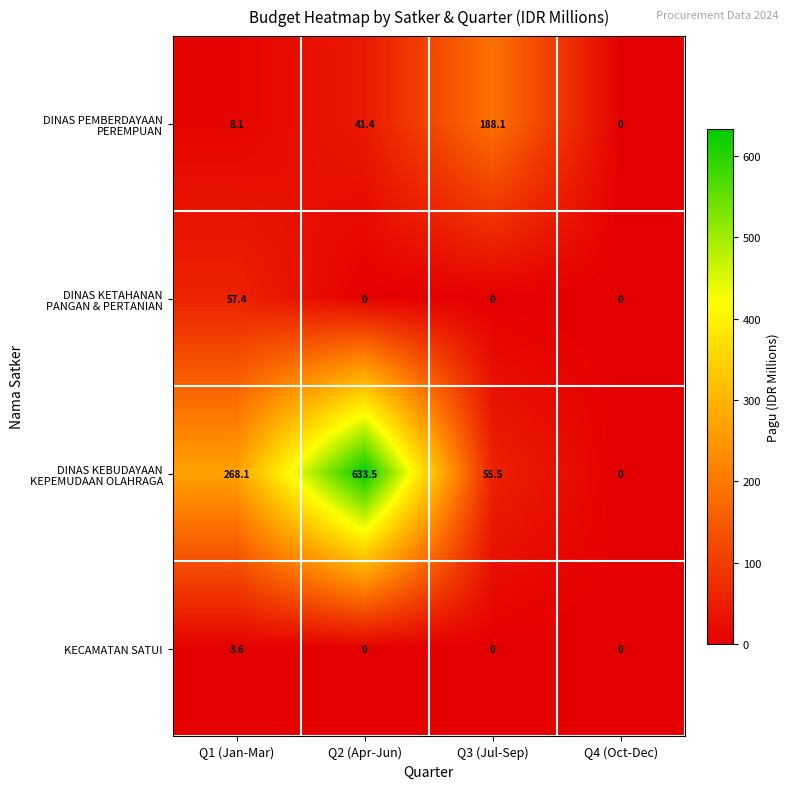

What is the total value across all series at Q3 (Jul-Sep)?

243.6